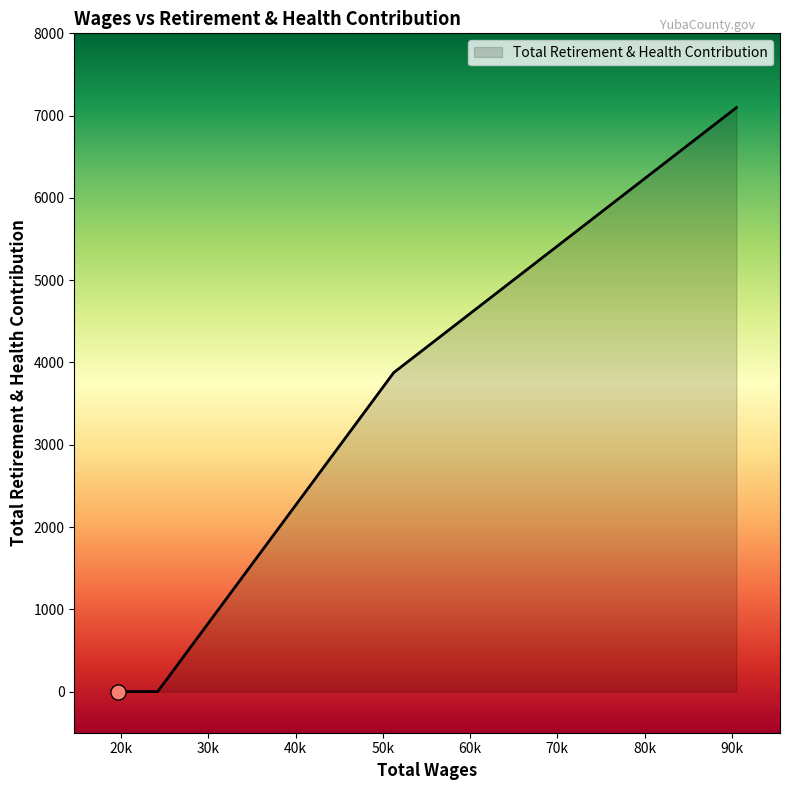

What is the average value?

2744